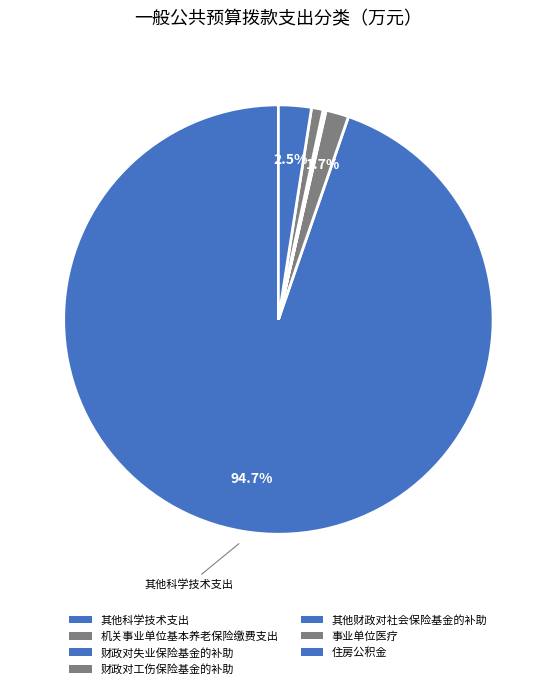

To the nearest percent, what is the difference between the 住房公积金 and 机关事业单位基本养老保险缴费支出 slice percentages?

1%